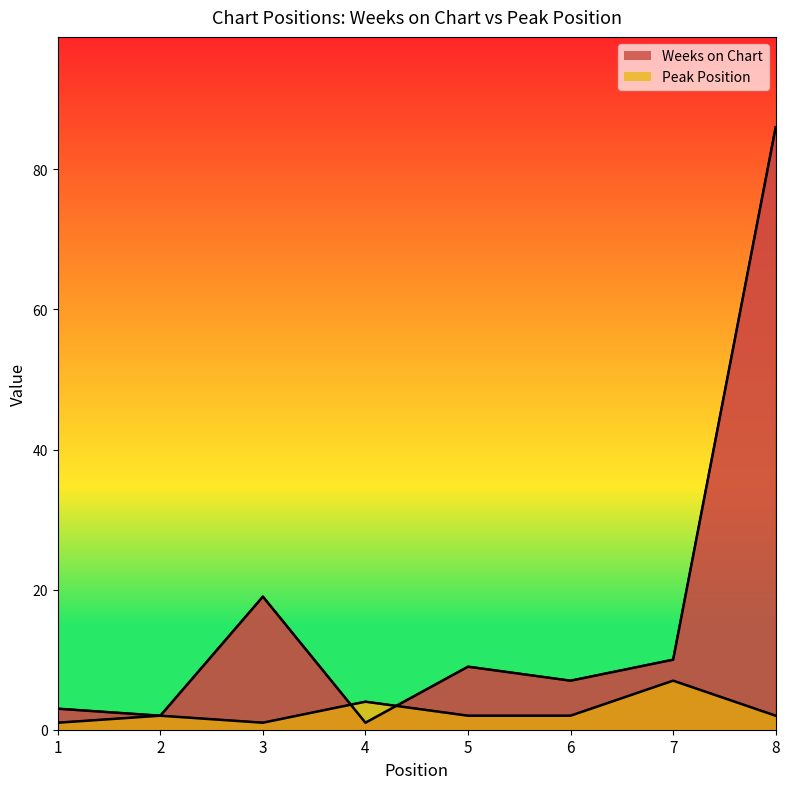

What is the difference between the Peak Position values at 6 and 4?

2